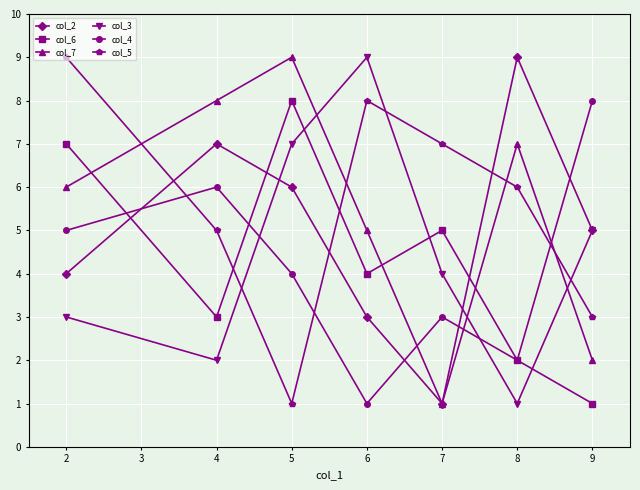

What is the maximum value shown in the chart?

9